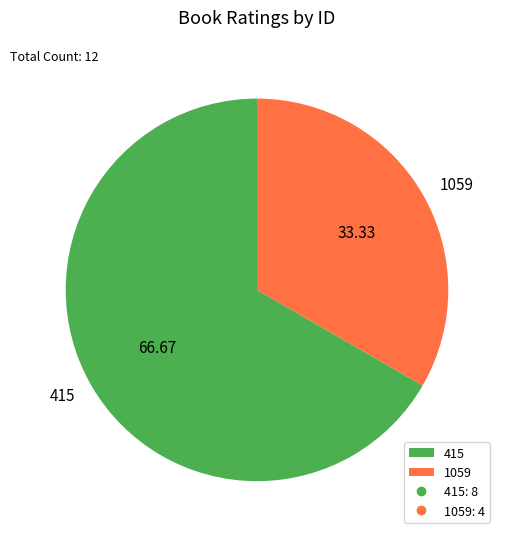

How many slices are in this pie chart?

2